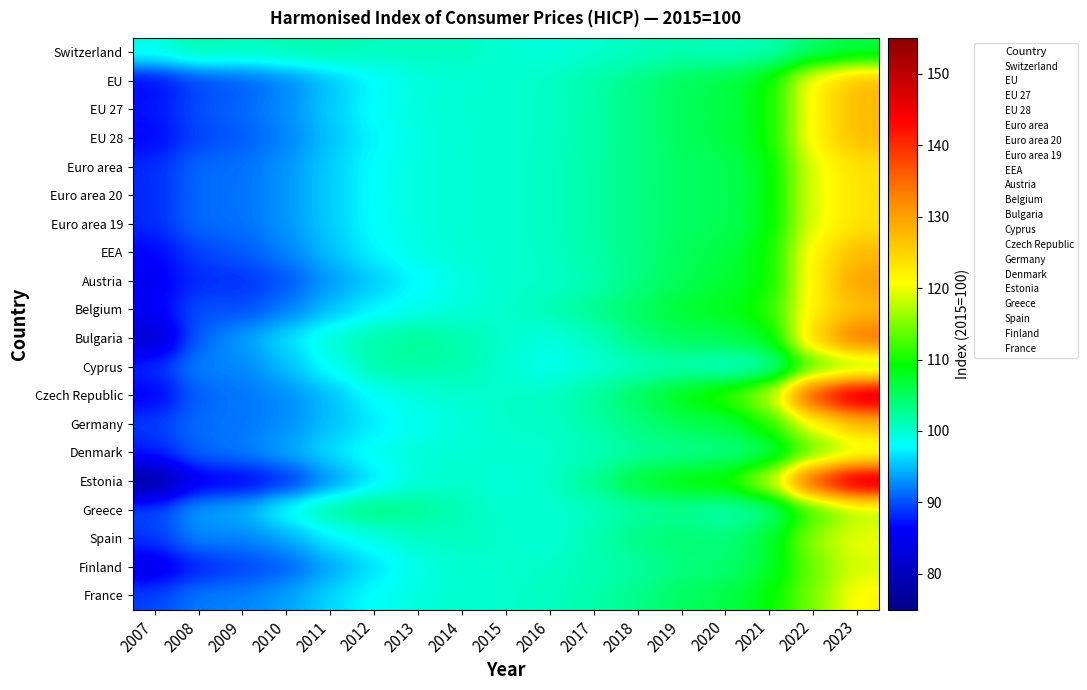

How many categories are shown in the chart?

17